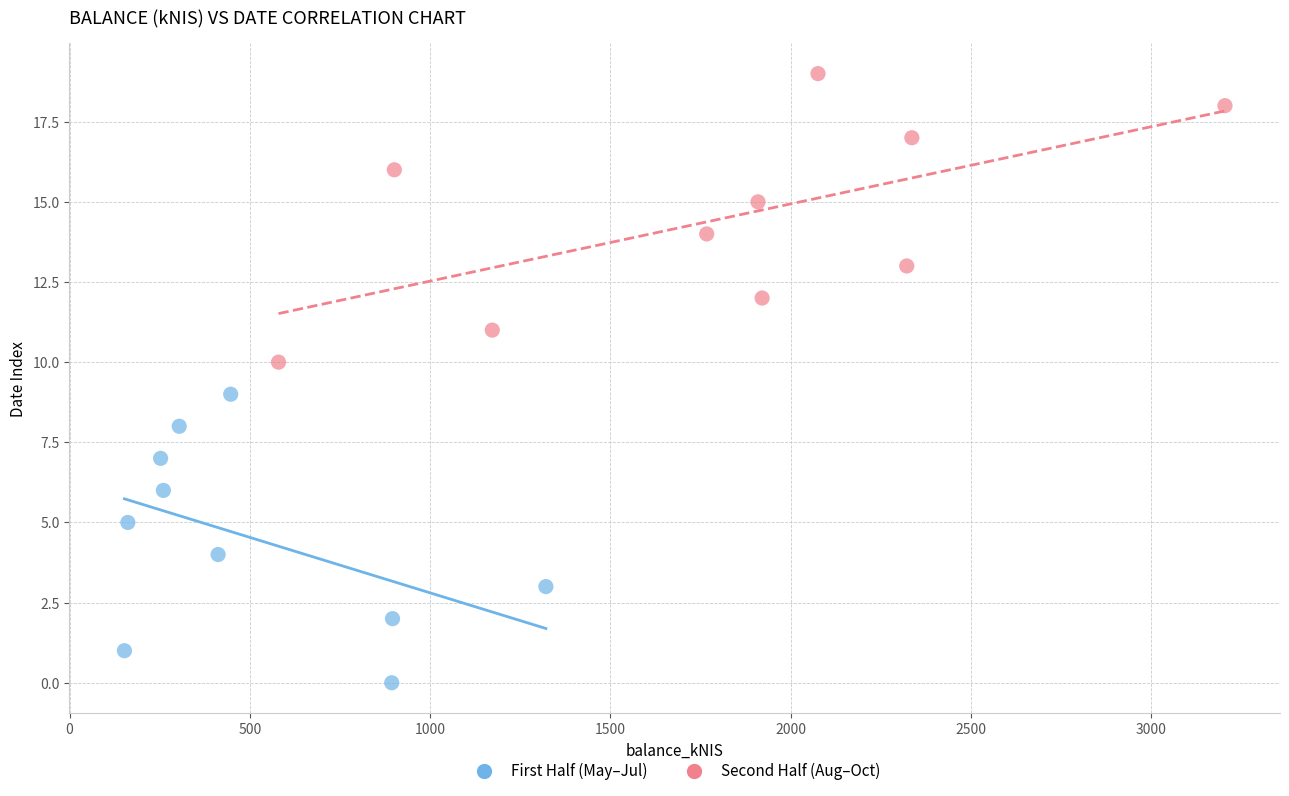

Which series reaches the maximum Y coordinate?

Second Half (Aug–Oct)